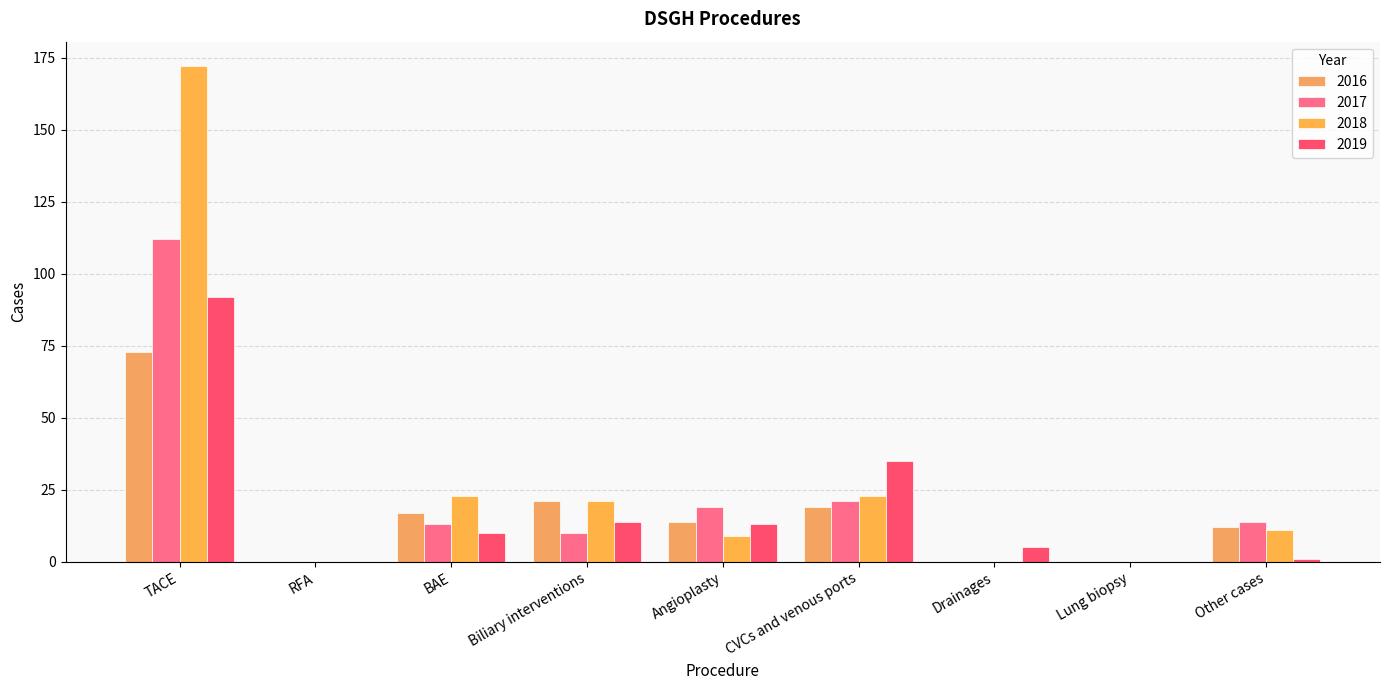

Are the bars grouped side by side (vs. stacked)?

Yes